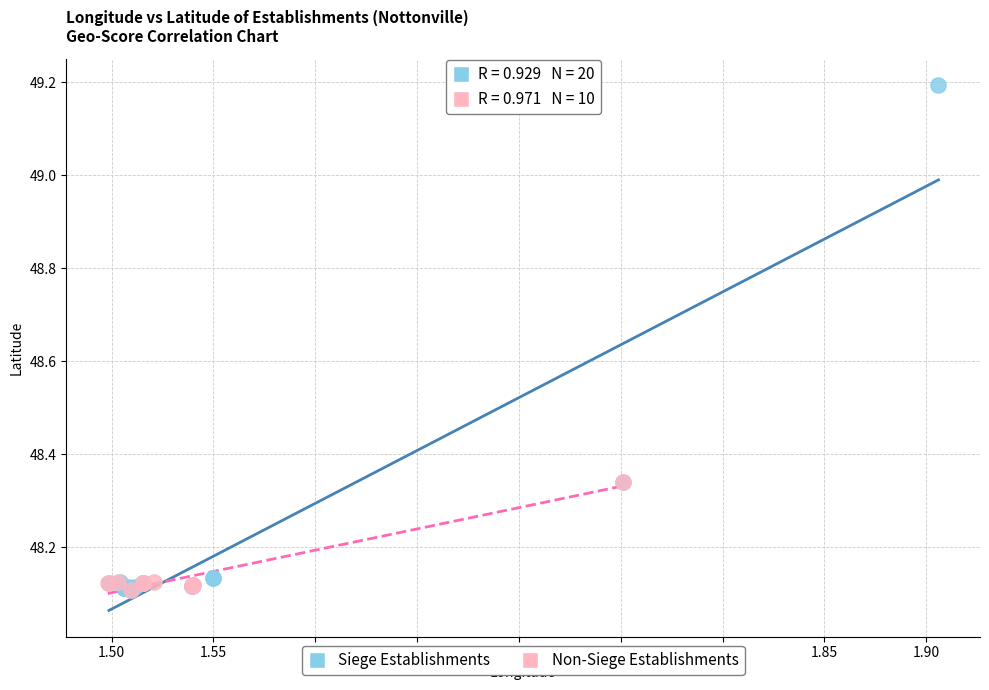

Which series reaches the maximum Y coordinate?

Siege Establishments